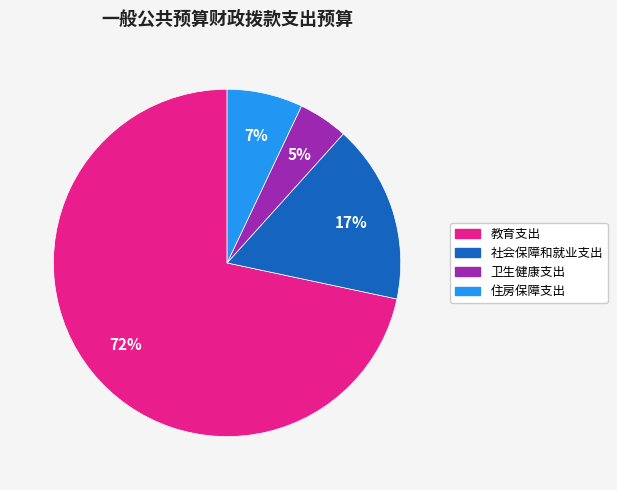

How many segments does this pie chart have?

4